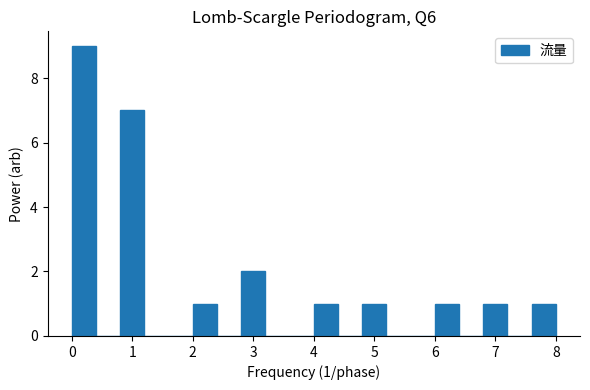

Over which range of the x-axis is the bar tallest?

0.0 to 0.4